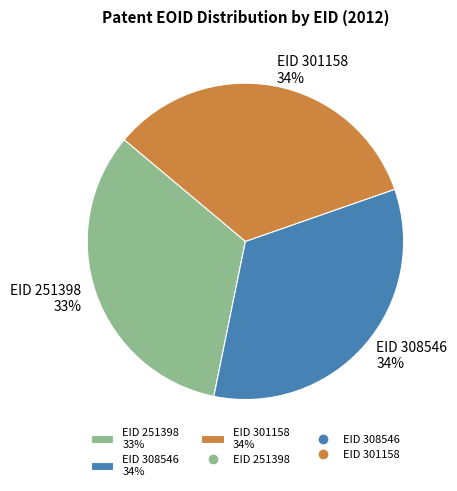

To the nearest percent, what portion does EID 301158 34% represent?

34%